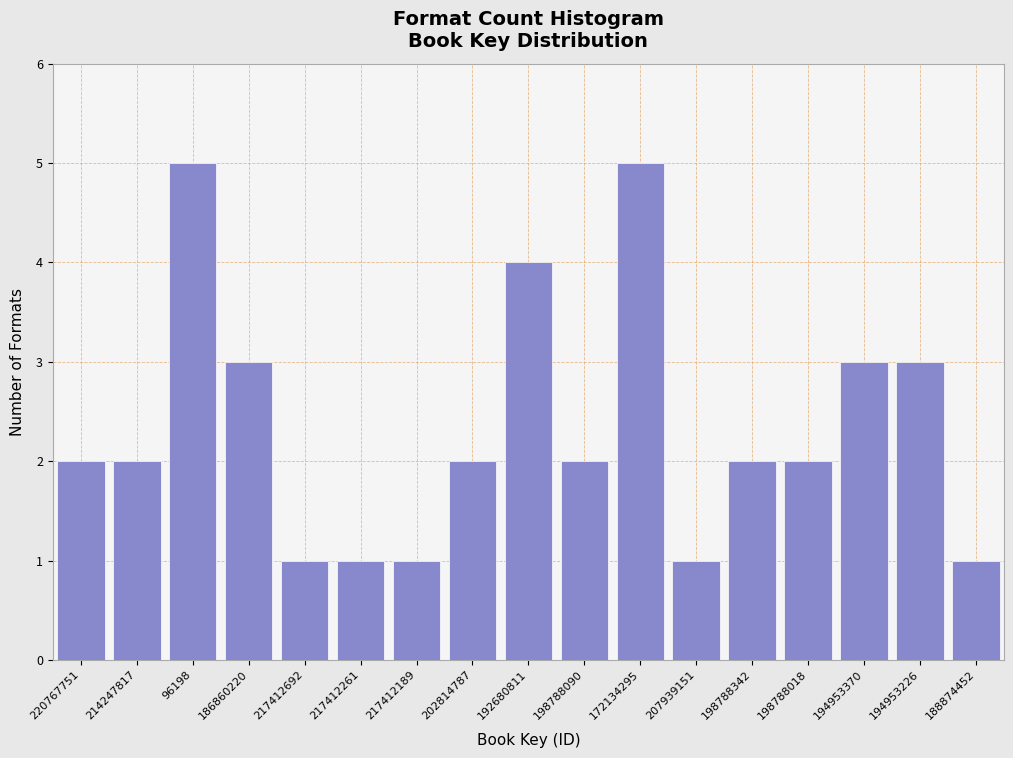

Reading right to left, what are all the values shown in this chart?

1	3	3	2	2	1	5	2	4	2	1	1	1	3	5	2	2